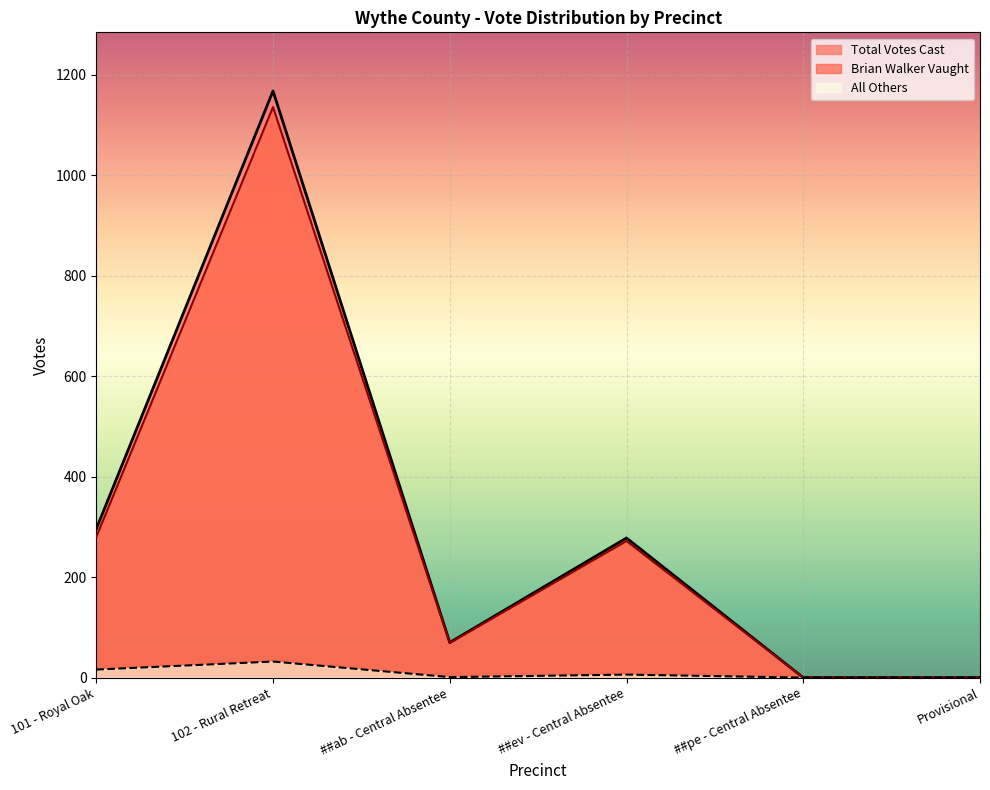

Where is the first local minimum?

##ab - Central Absentee